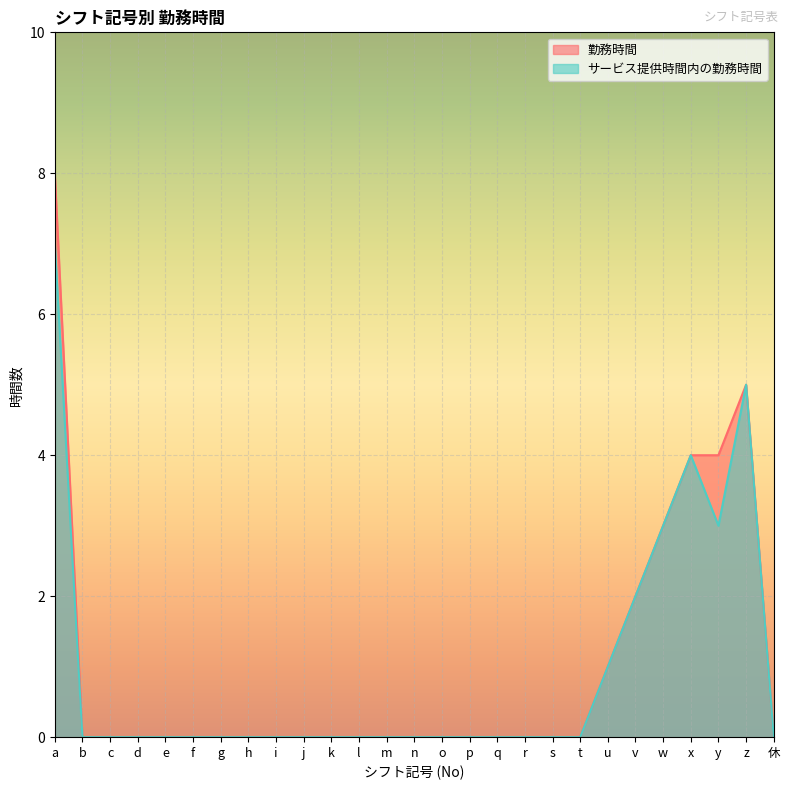

What are all the series names shown in the legend?

勤務時間, サービス提供時間内の勤務時間